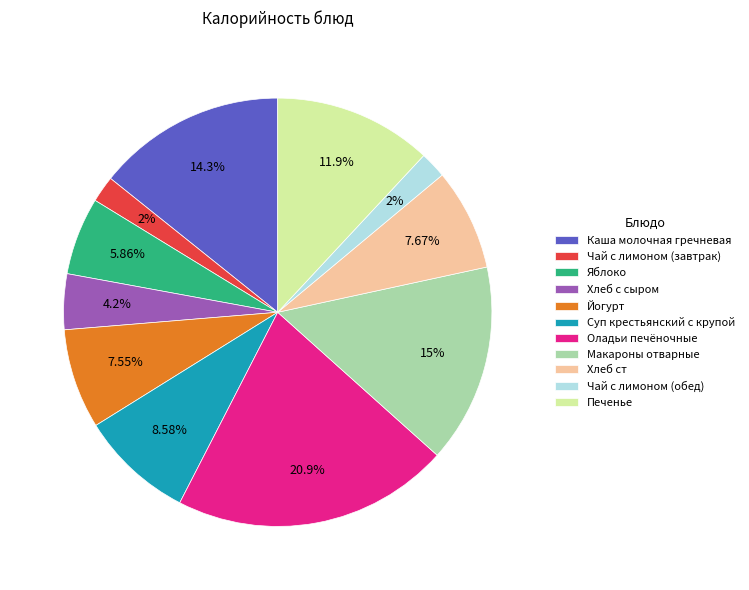

True or false: Макароны отварные accounts for 20% of the total.

False